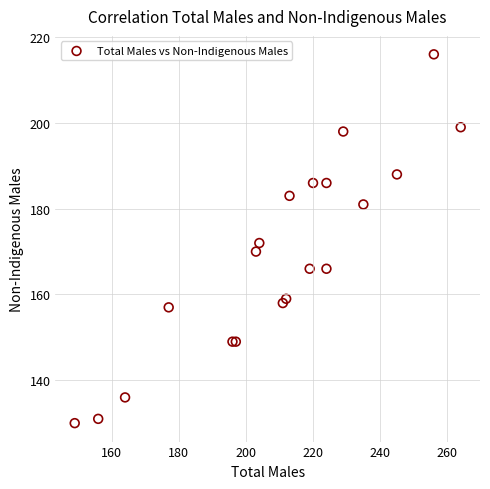

What Y value in the scatter plot is closest to 173?

172